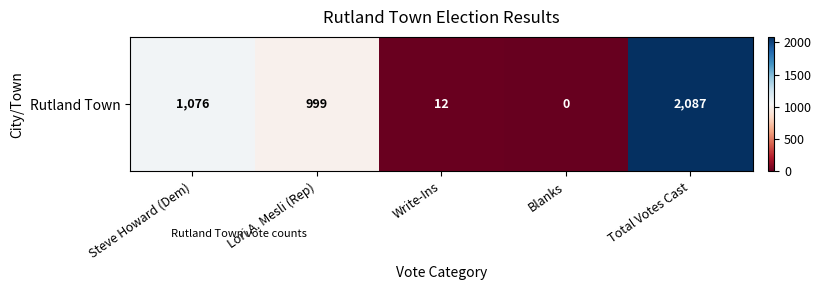

Between Total Votes Cast and Steve Howard (Dem), which is larger?

Total Votes Cast